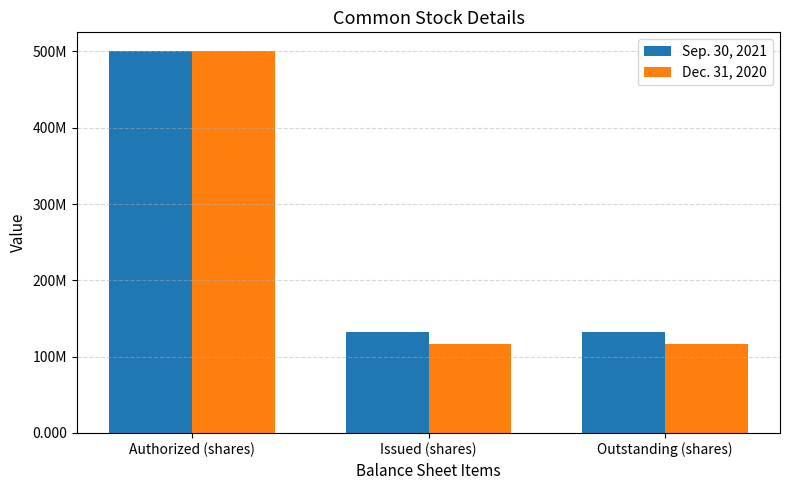

Are the bars horizontal?

No